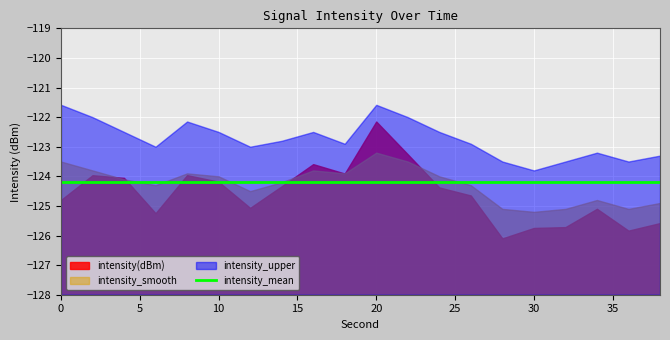

At 10, list the series in order from largest to smallest.

intensity_upper, intensity_smooth, intensity(dBm), intensity_mean